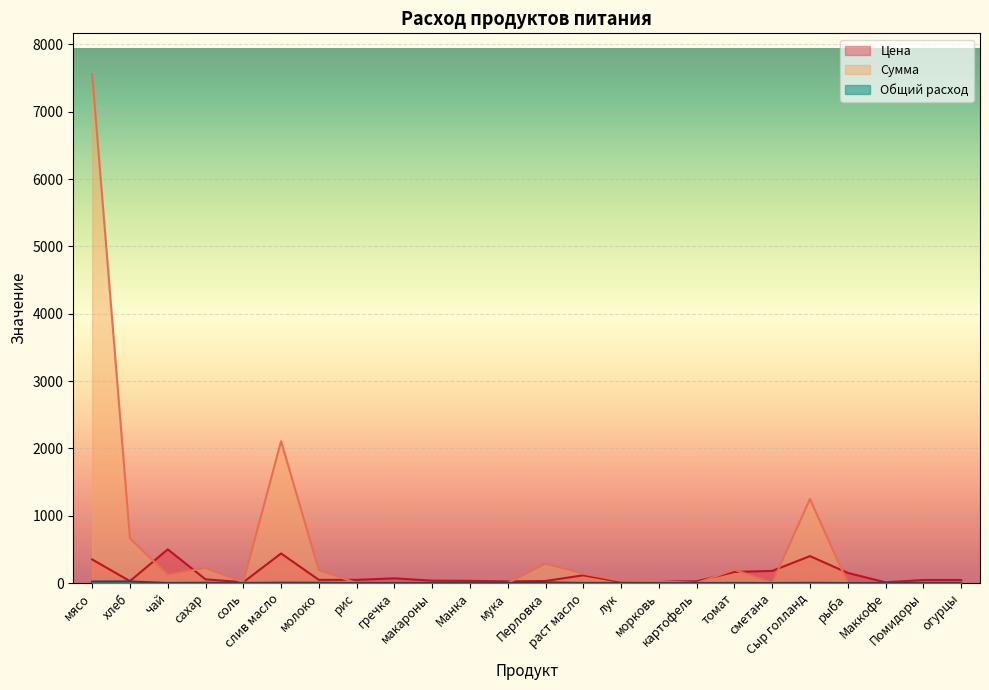

Which series has the largest total across all categories?

Сумма